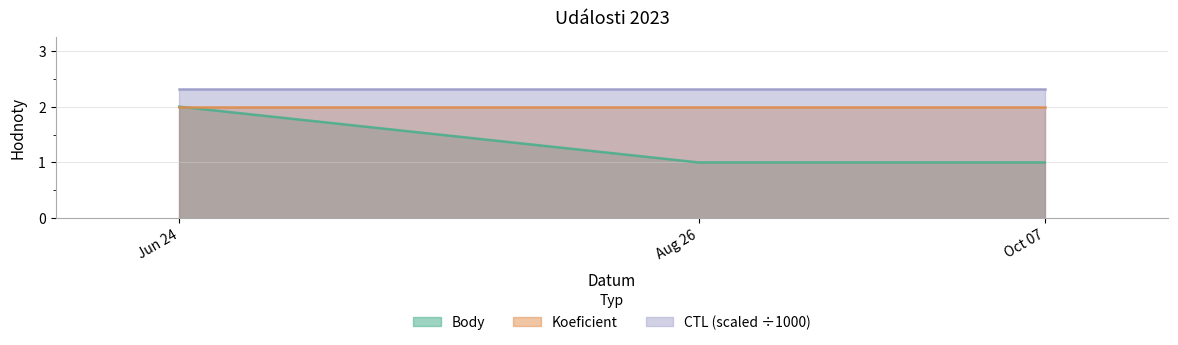

Rank the categories by CTL_scaled value from lowest to highest.

2023-06-24, 2023-08-26, 2023-10-07